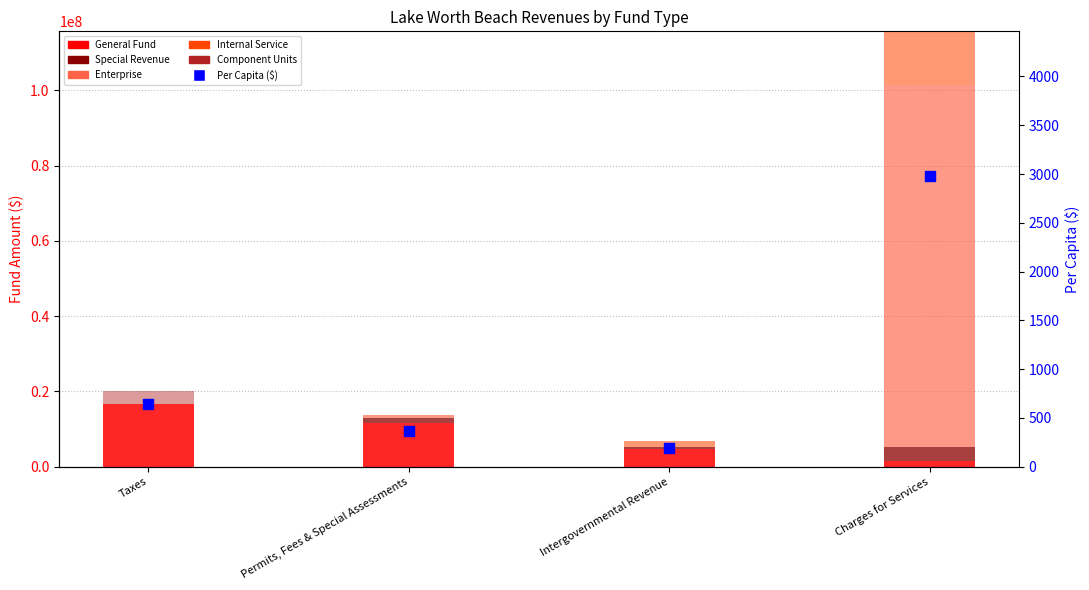

What is the total value across all series at Charges for Services?

115660170.1